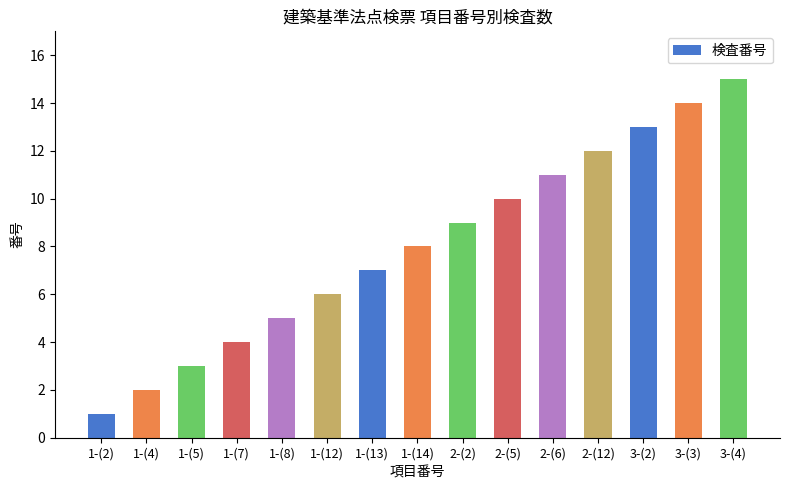

Reading left to right, list all the values displayed in this chart.

1-(2)=1	1-(4)=2	1-(5)=3	1-(7)=4	1-(8)=5	1-(12)=6	1-(13)=7	1-(14)=8	2-(2)=9	2-(5)=10	2-(6)=11	2-(12)=12	3-(2)=13	3-(3)=14	3-(4)=15